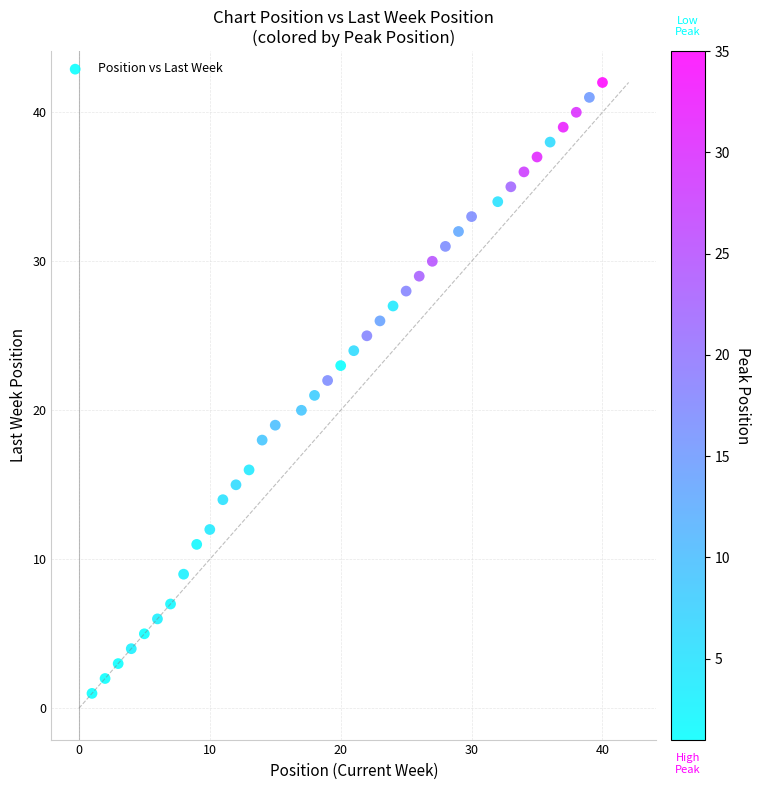

What is the range of Y values (max minus min)?

41